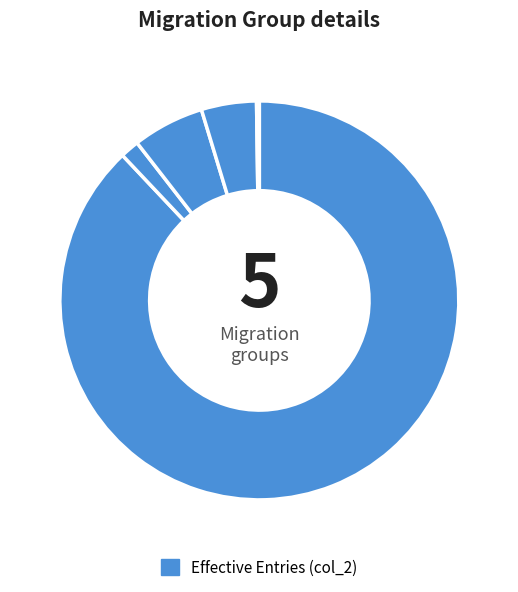

How many segments does this pie chart have?

5